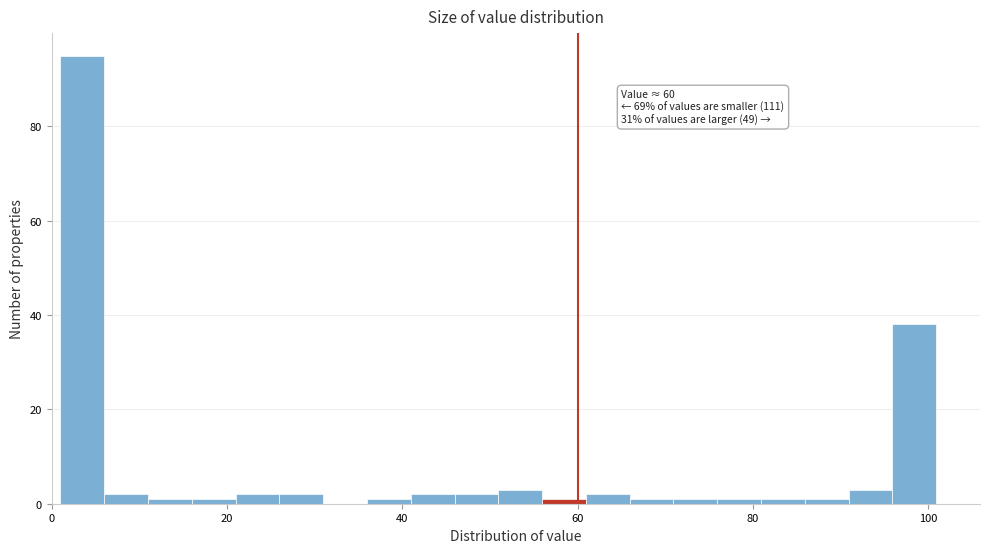

Read against the x-axis, roughly where is the centre of the tallest bar?

4